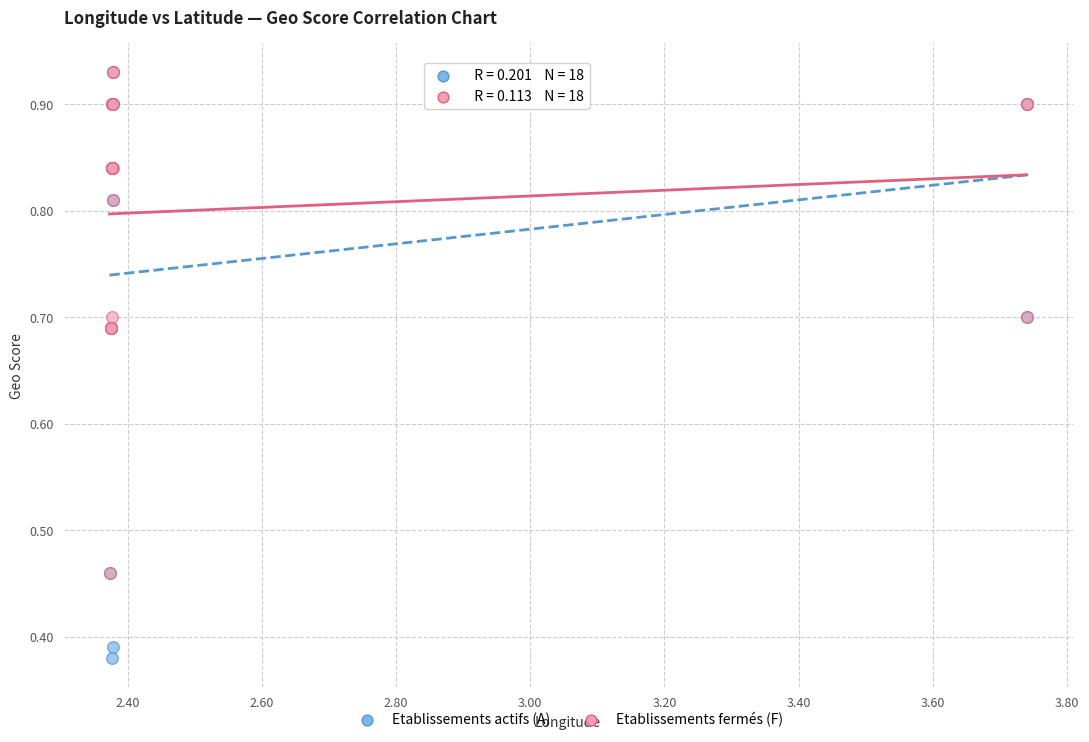

Which series contains the lowest Y value?

Etablissements actifs (A)